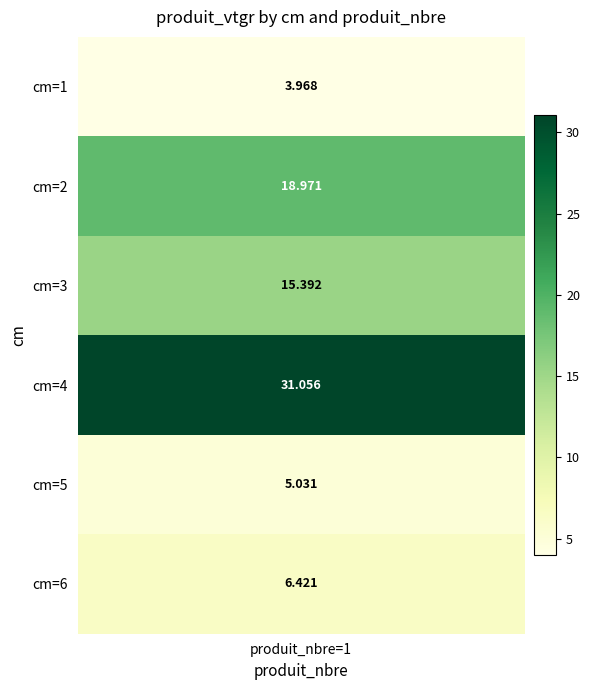

Count the number of values greater than 15.

3